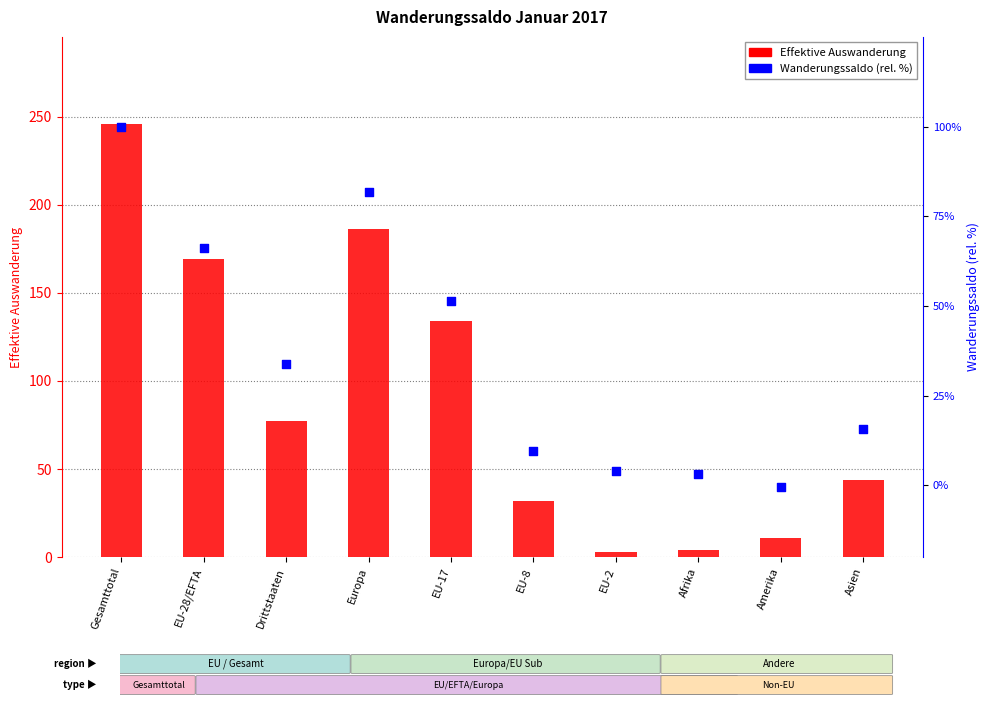

Which series has the widest spread of Y values?

Effektive Auswanderung